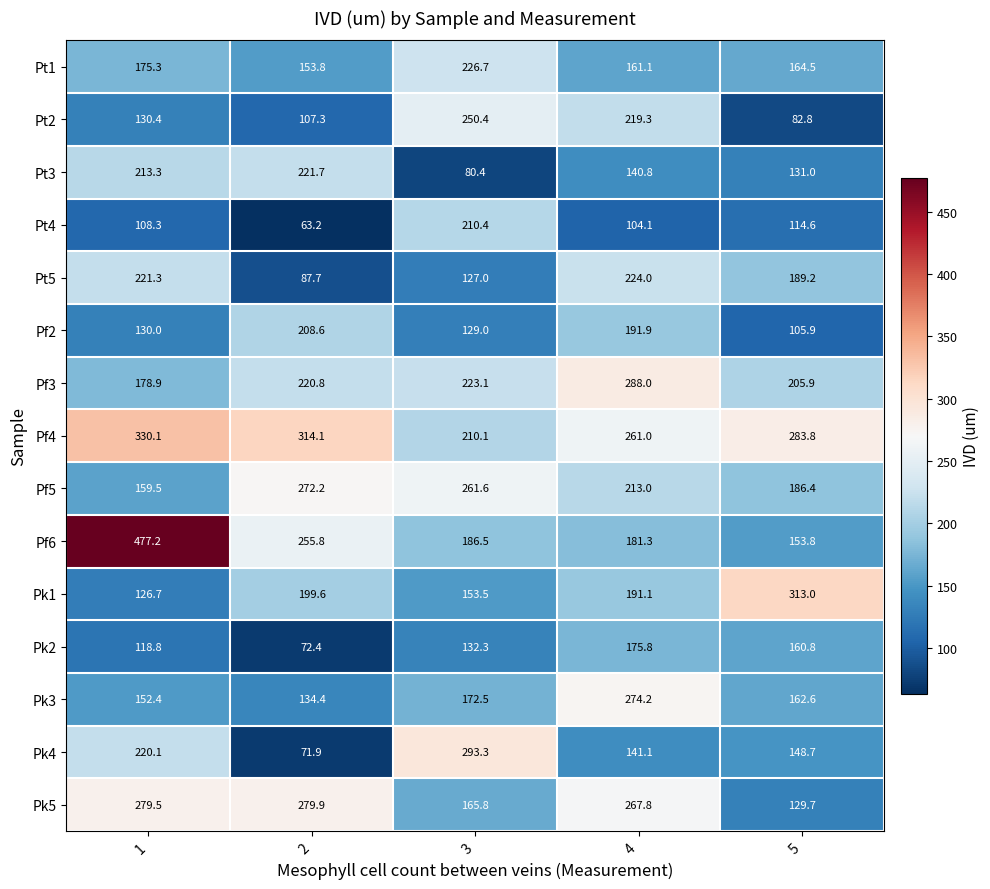

What is the spread (max minus min) of values at 4?

183.9